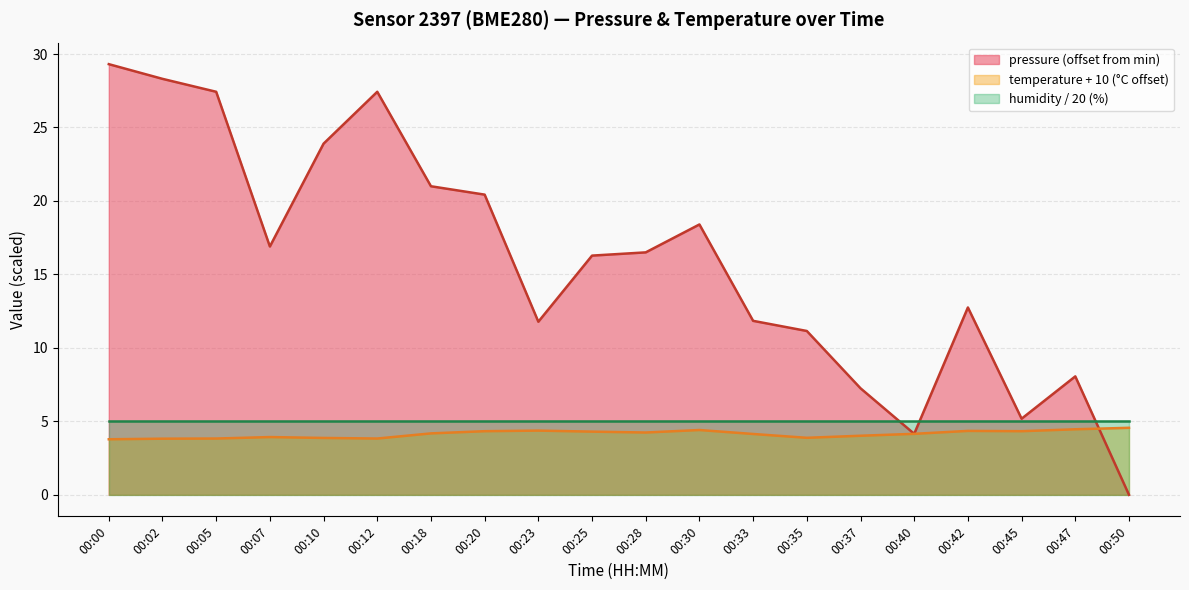

Does the chart have visible grid lines?

Yes